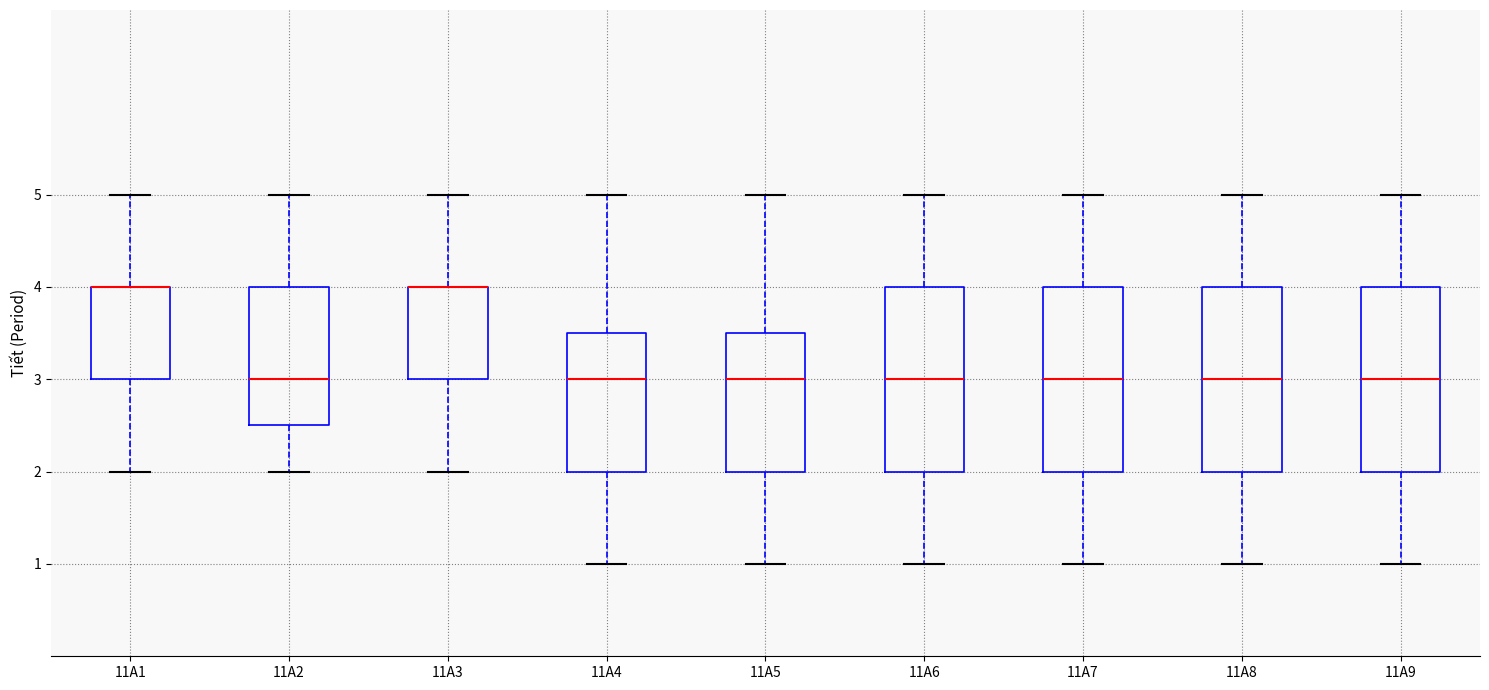

Where does the median line of the box for 11A8 sit on the y-axis? The values are not printed on the chart, so give them approximately, as read against the axis.

3.0